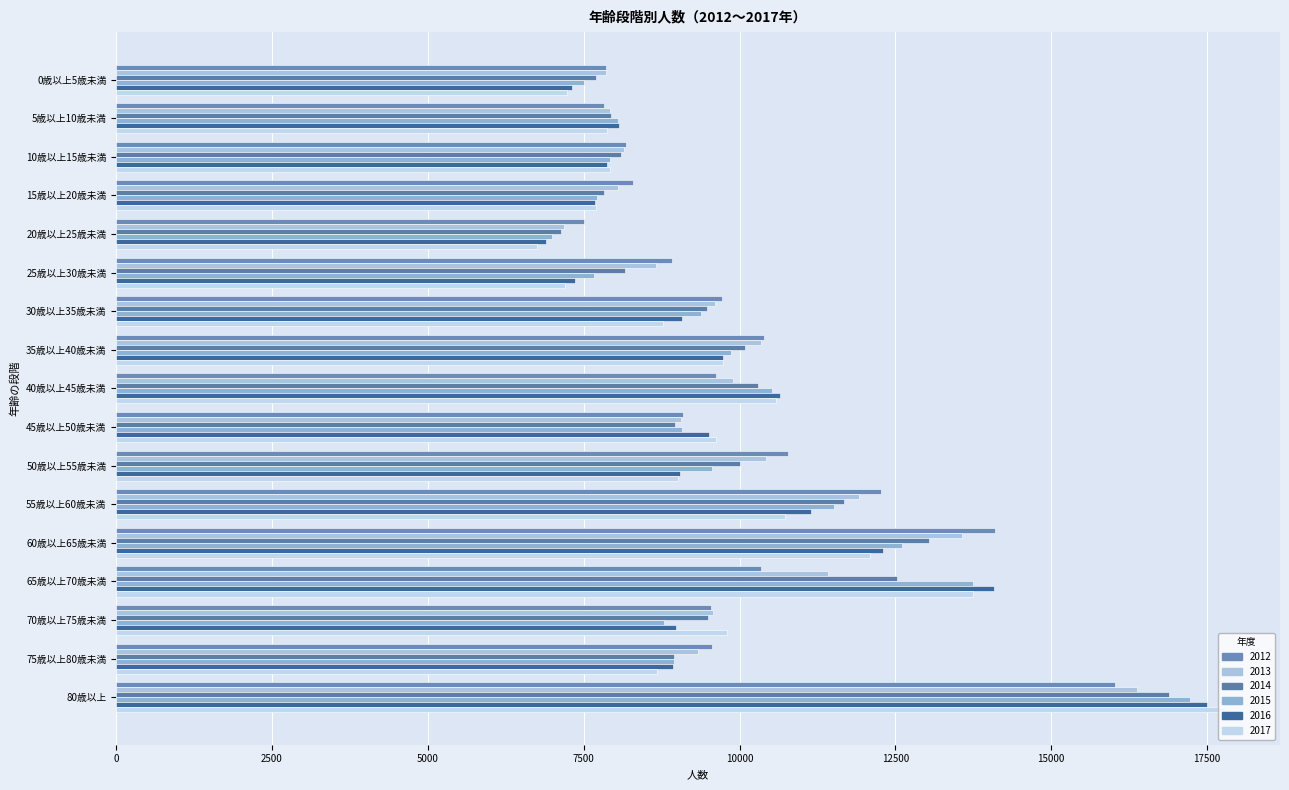

Which label corresponds to the largest value in the chart?

80歳以上